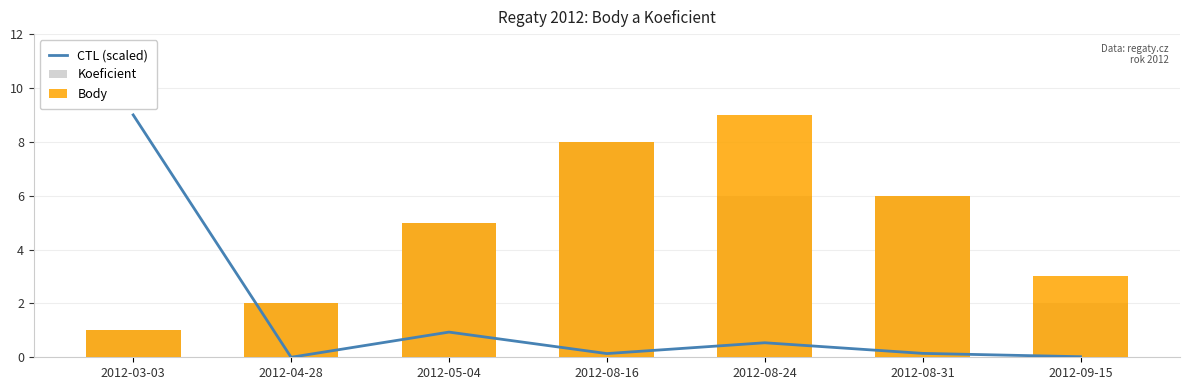

Which label corresponds to the smallest value in the chart?

2012-04-28